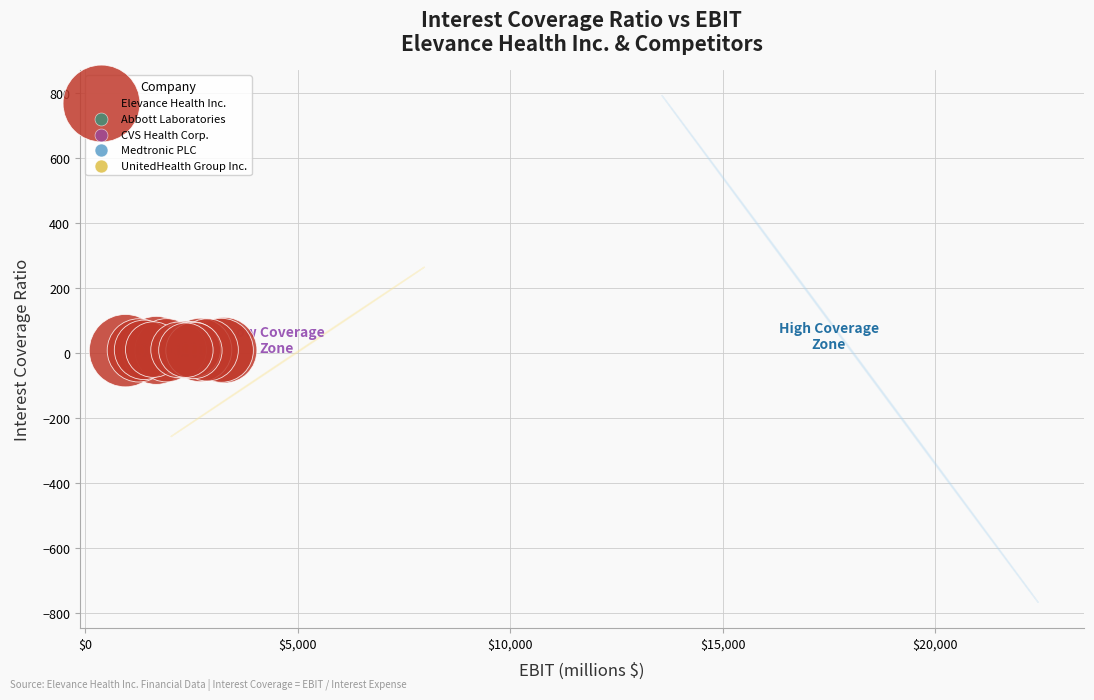

What are all the series names shown in the legend?

Elevance Health Inc., Abbott Laboratories, CVS Health Corp., Medtronic PLC, UnitedHealth Group Inc.